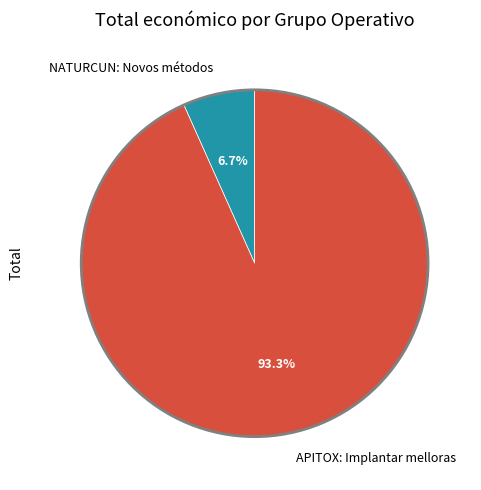

Which category accounts for the majority?

APITOX: Implantar melloras